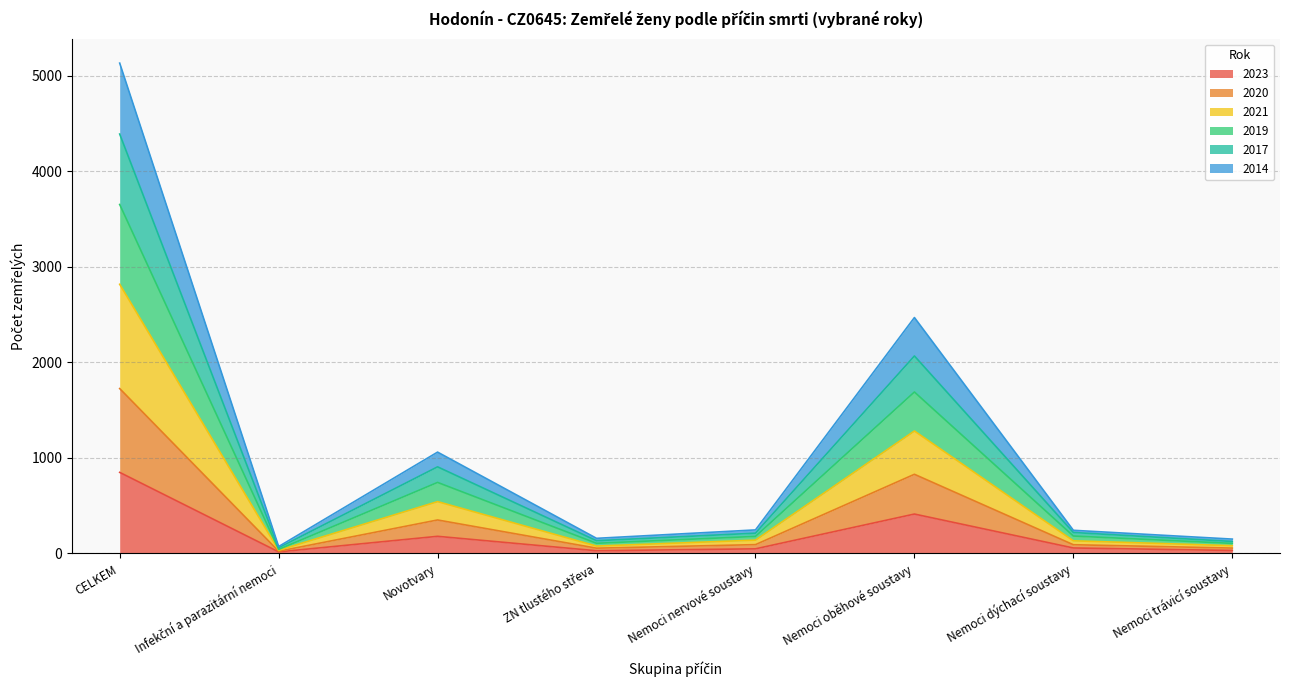

What is the highest value of the 2023 series?

848